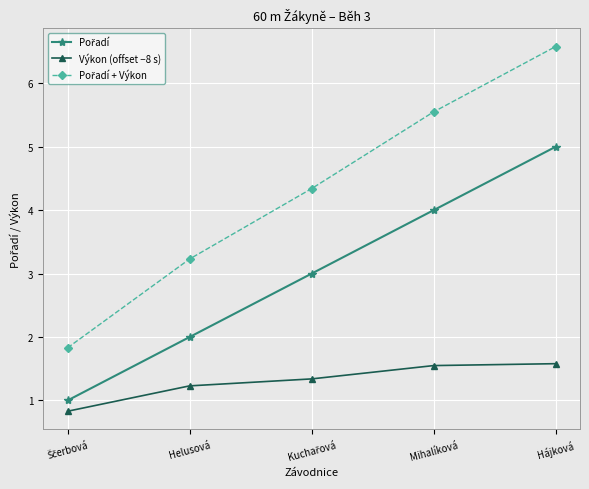

What is the value of the Výkon (offset −8 s) point at the 5th from the left?

1.6